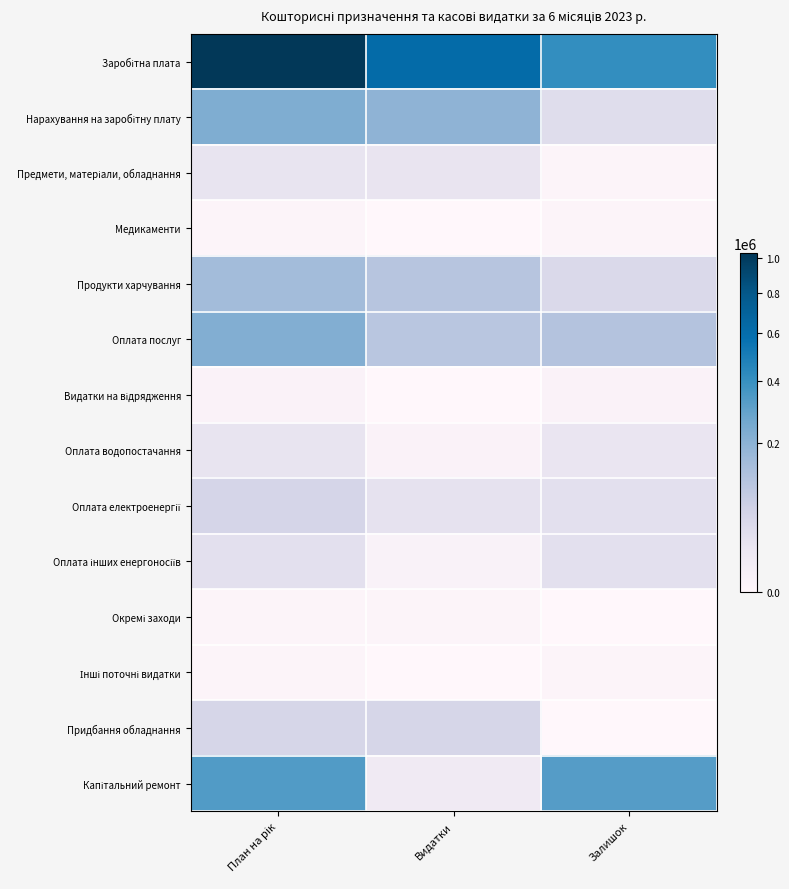

Which series has the largest range (max minus min)?

Заробітна плата